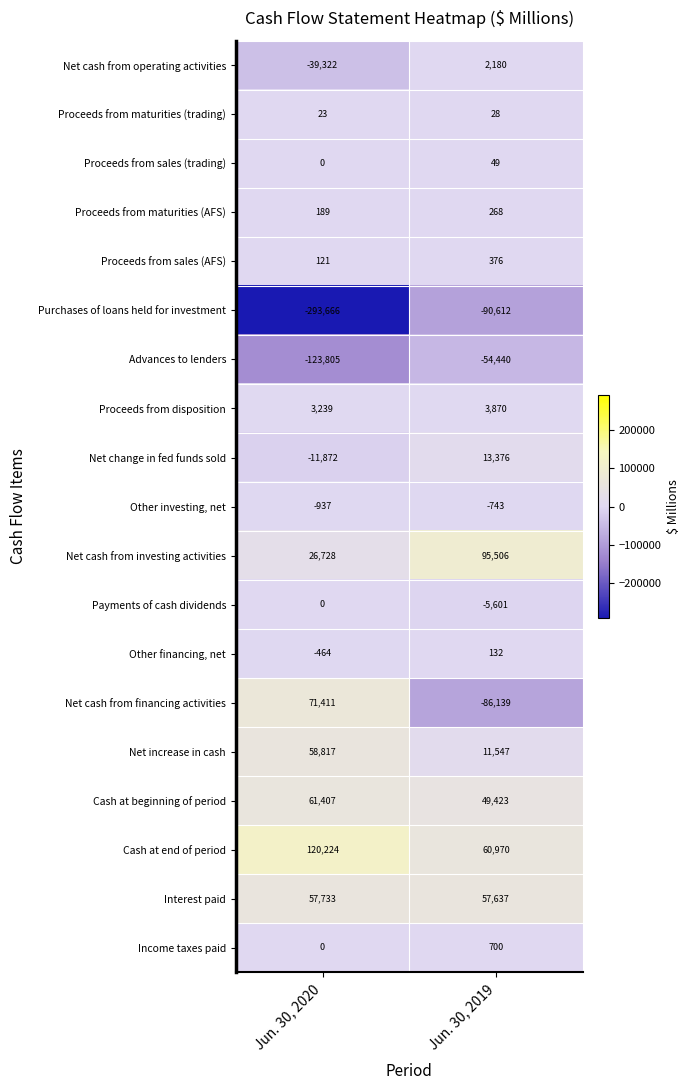

Which series has the largest range (max minus min)?

Purchases of loans held for investment